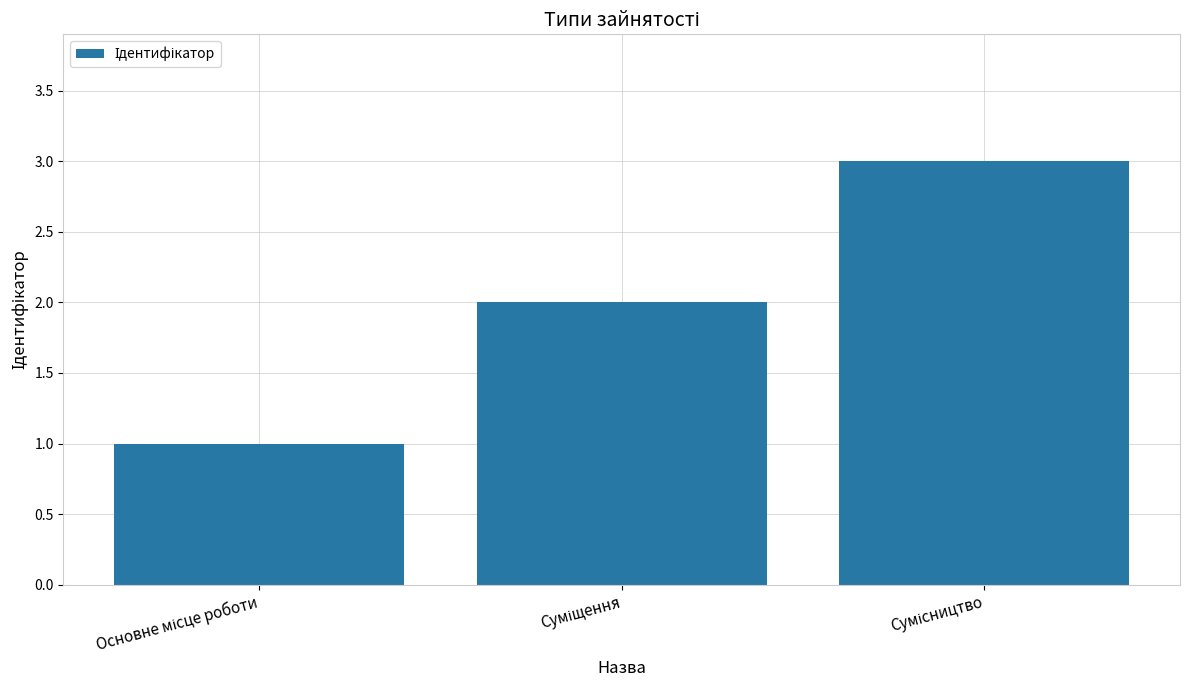

What is the maximum value shown in the chart?

3